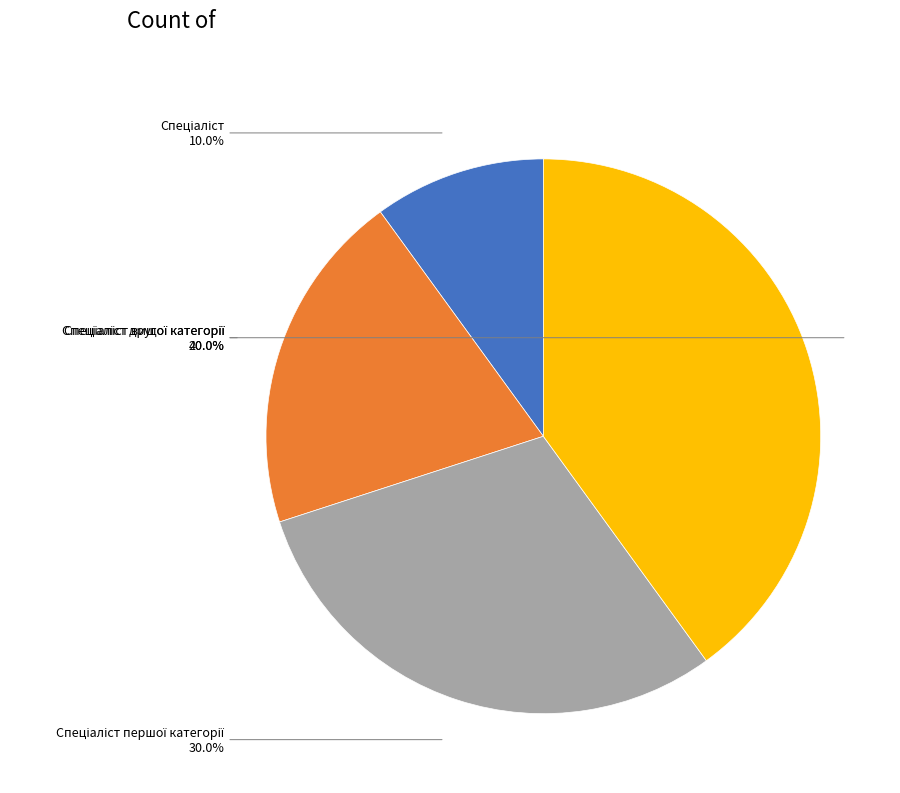

Is there any slice that represents more than half of the pie?

No